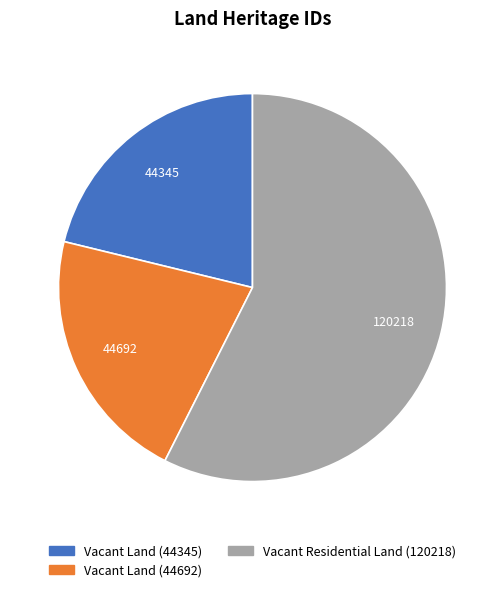

How many segments does this pie chart have?

3